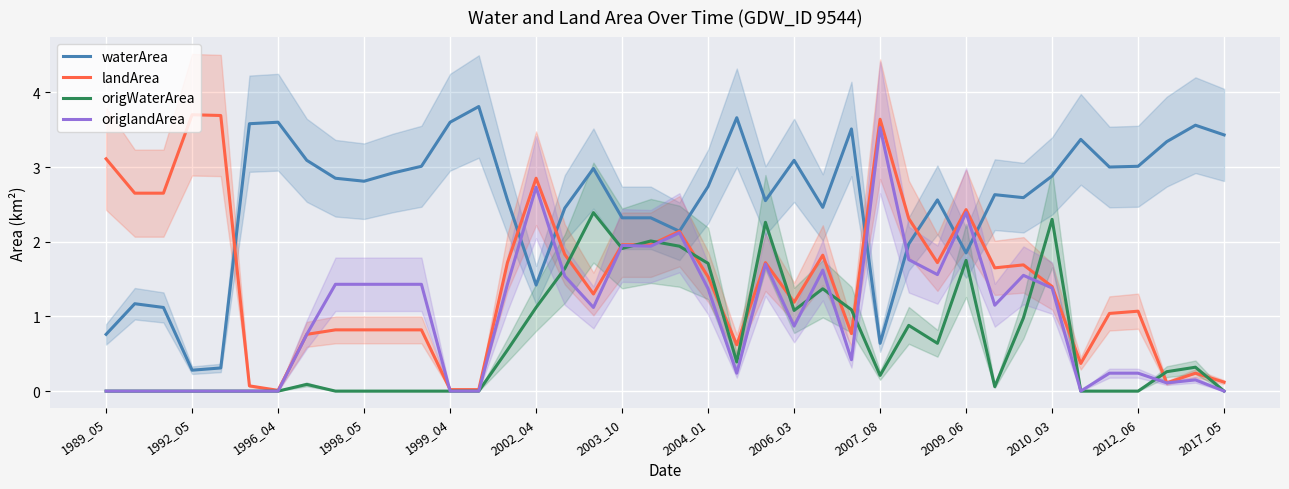

The origWaterArea series shows -0.8 at 2017_05. True or false?

False